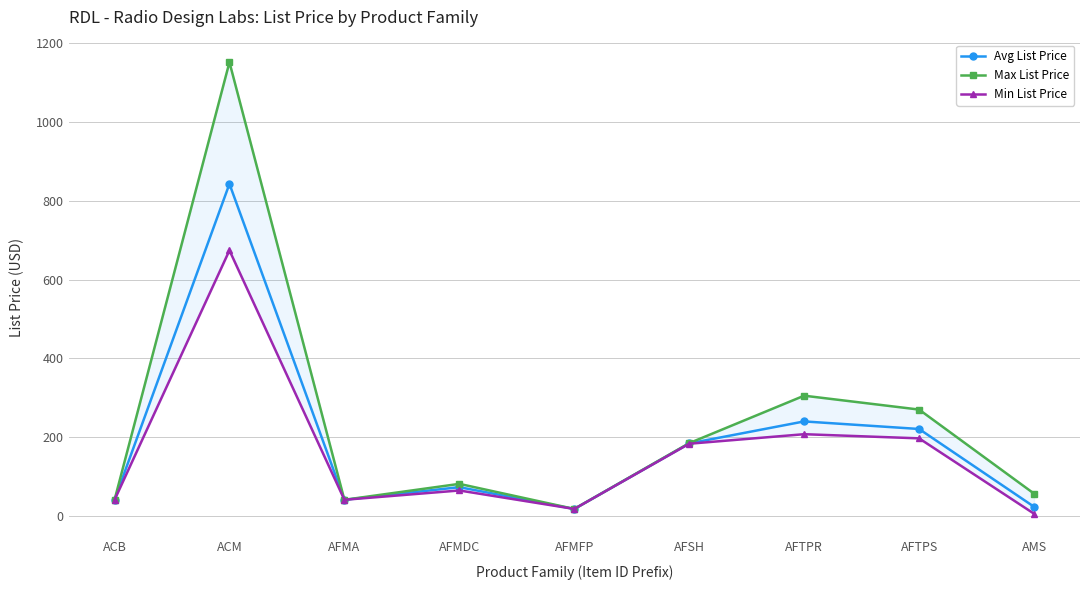

Read the Min List Price value at AFTPS.

197.6